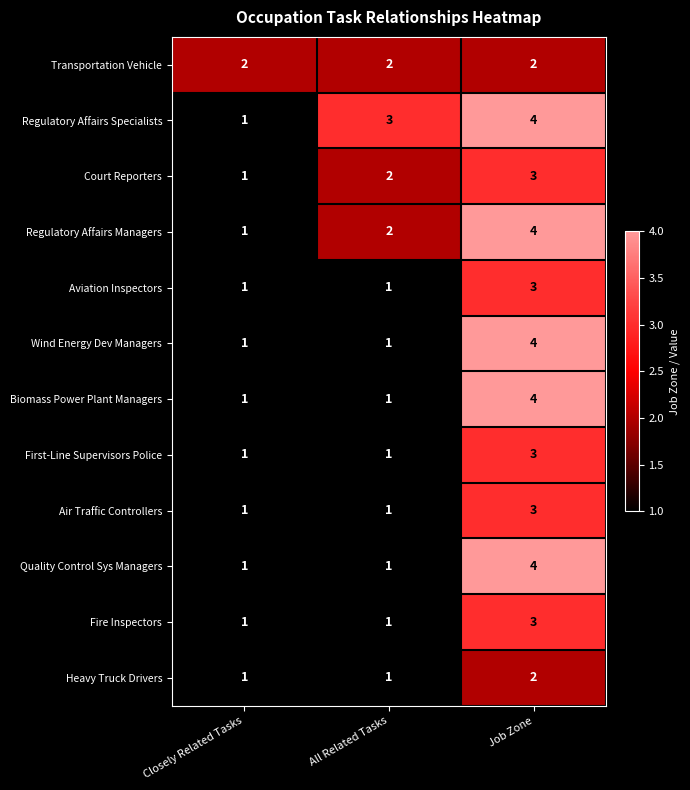

Read the Fire Inspectors value at Job Zone.

3